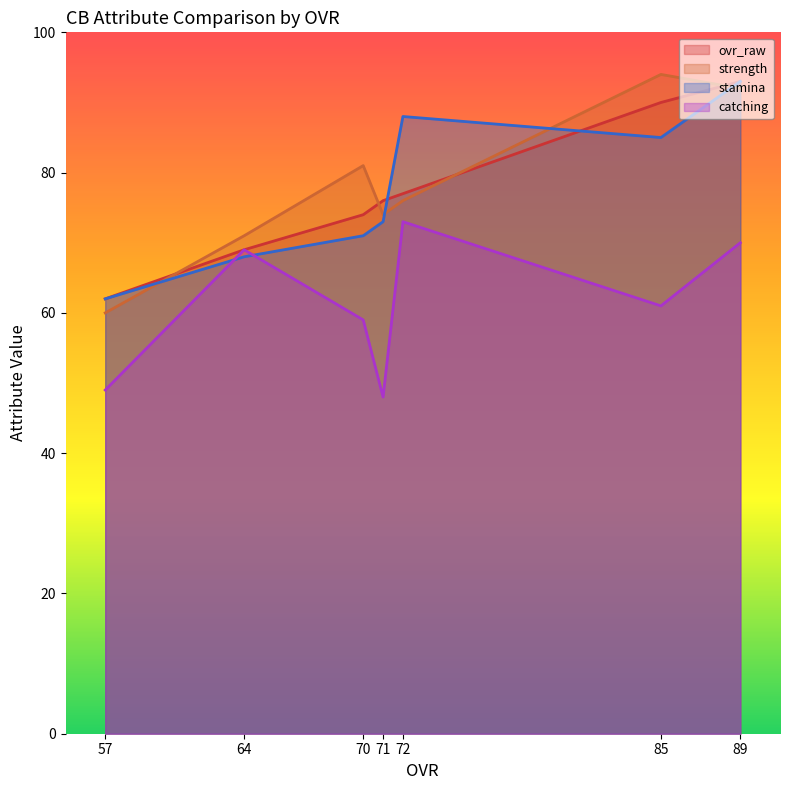

True or false: ovr_raw has a value of 74 at 70.

True